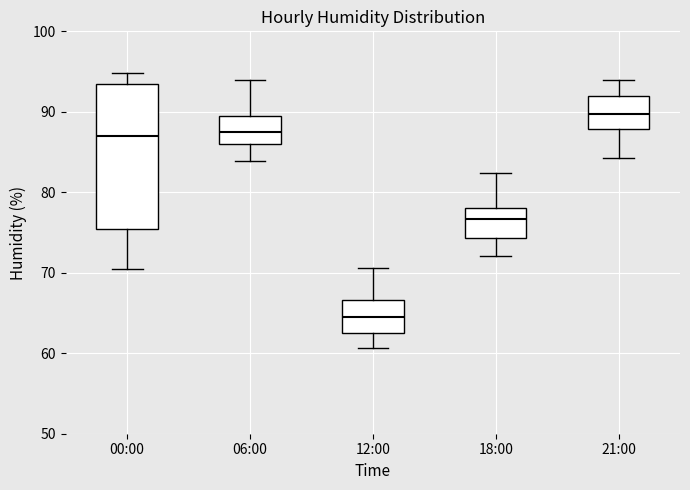

Comparing the boxes themselves (not the whiskers), which one is the tallest?

00:00